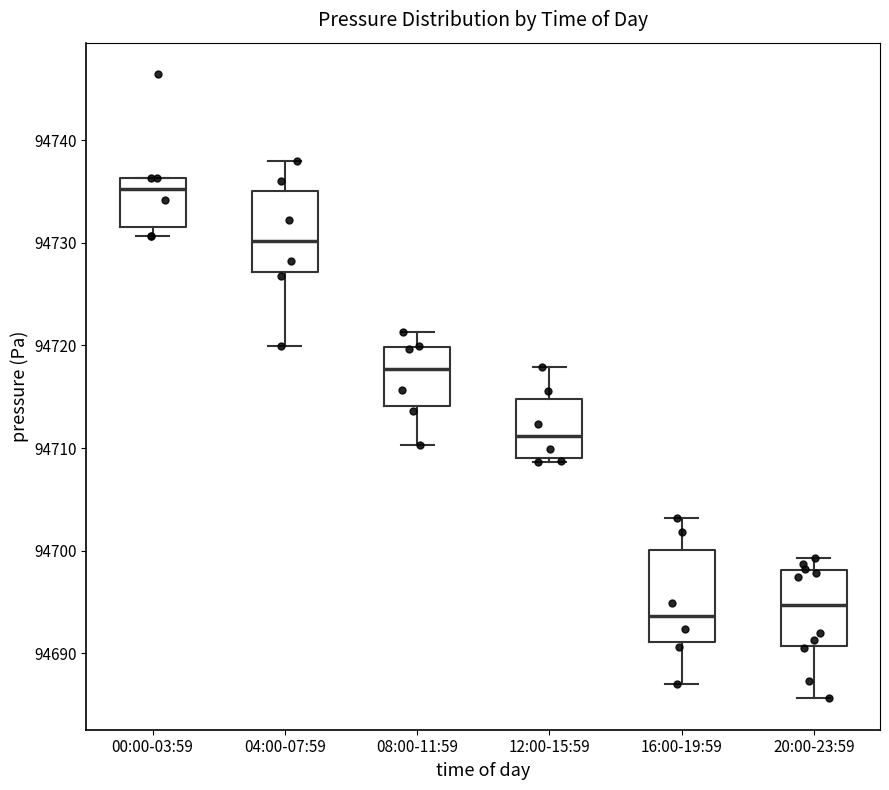

Reading left to right, read every box against the y-axis: the position of its median line, the range the box covers, and the ends of its whiskers. The values are not printed on the chart, so give them approximately, as read against the axis.

00:00-03:59: median 94735, box 94732 to 94736, whiskers 94731 to 94736
04:00-07:59: median 94730, box 94727 to 94735, whiskers 94720 to 94738
08:00-11:59: median 94718, box 94714 to 94720, whiskers 94710 to 94721
12:00-15:59: median 94711, box 94709 to 94715, whiskers 94709 (just below the box's lower edge) to 94718
16:00-19:59: median 94694, box 94691 to 94700, whiskers 94687 to 94703
20:00-23:59: median 94695, box 94691 to 94698, whiskers 94686 to 94699